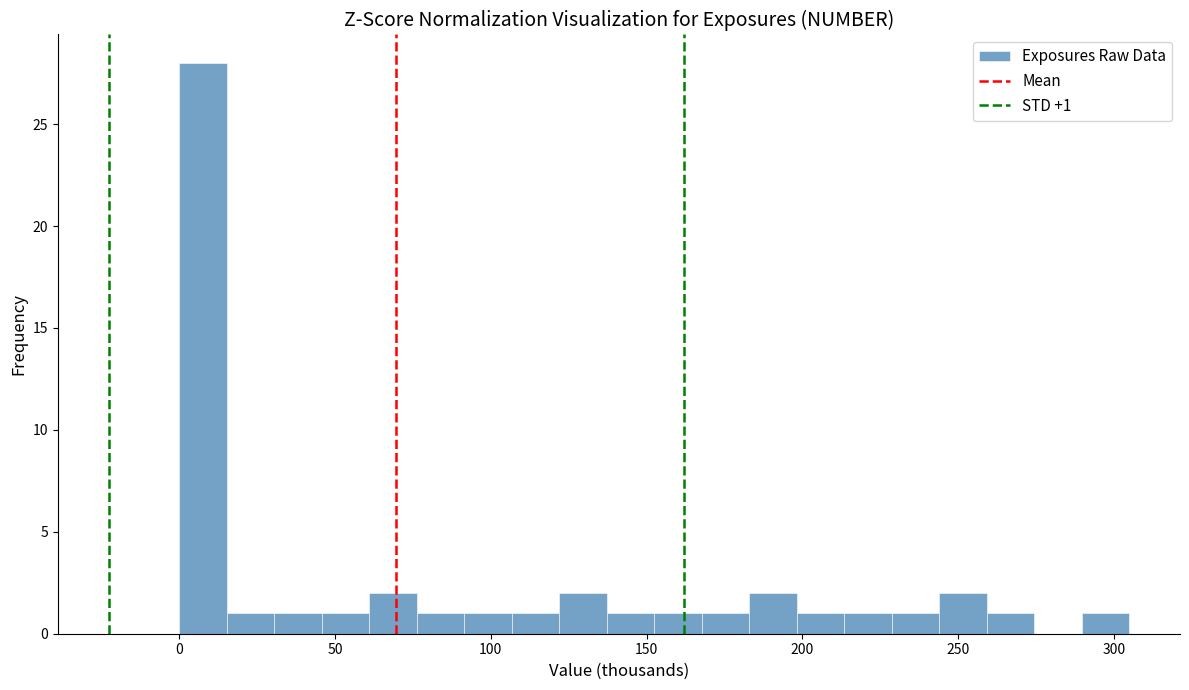

Around what value on the x-axis is the tallest bar? Give the approximate position of its centre, as read against the axis.

10